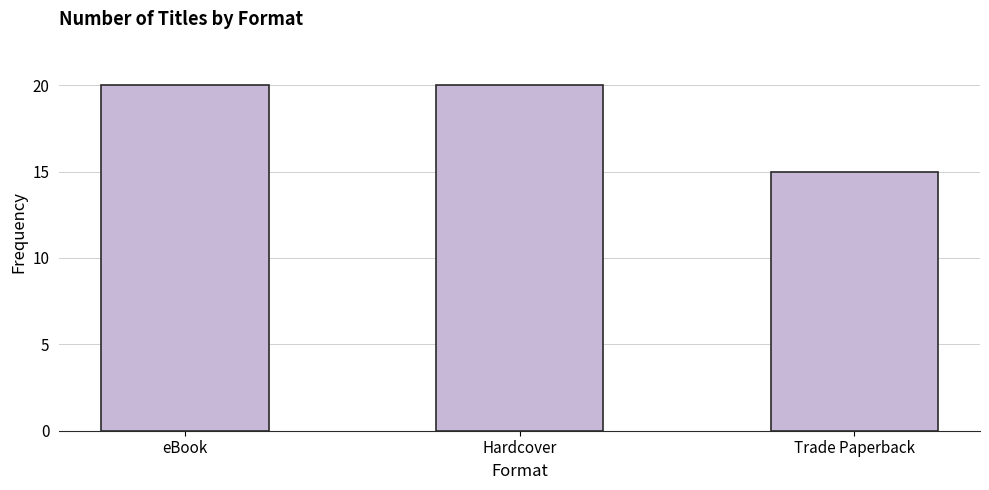

At which label is the value closest to 17?

Trade Paperback